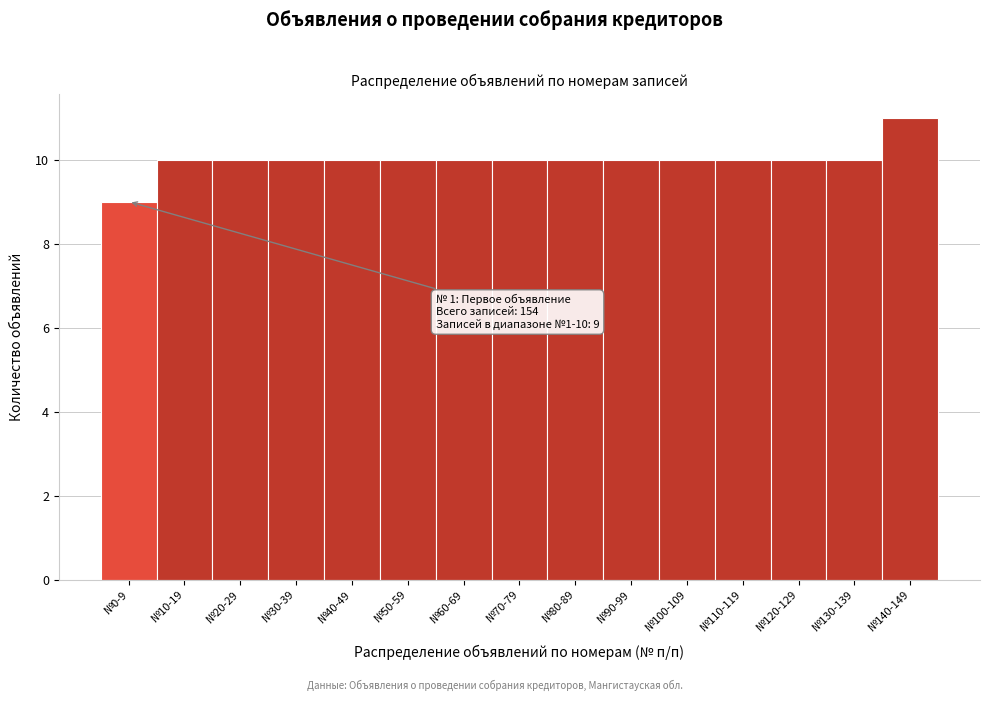

Reading left to right, what are all the values shown in this chart?

9	10	10	10	10	10	10	10	10	10	10	10	10	10	11